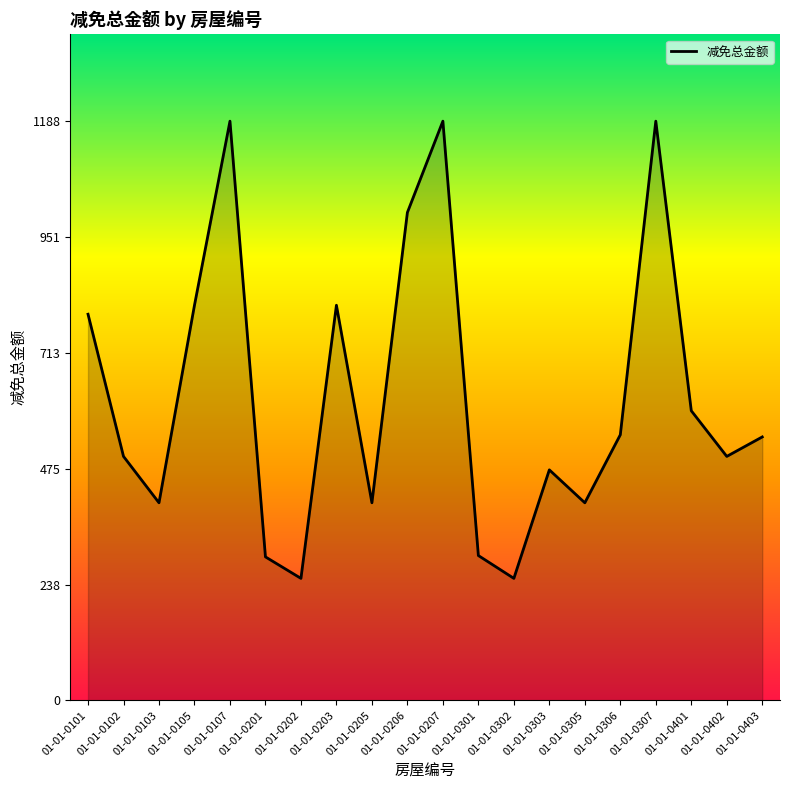

How many lines are shown in the chart?

1